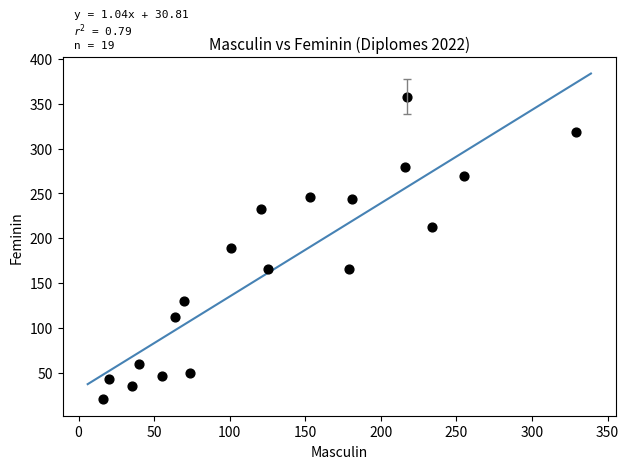

What is the range of X values (max minus min)?

313